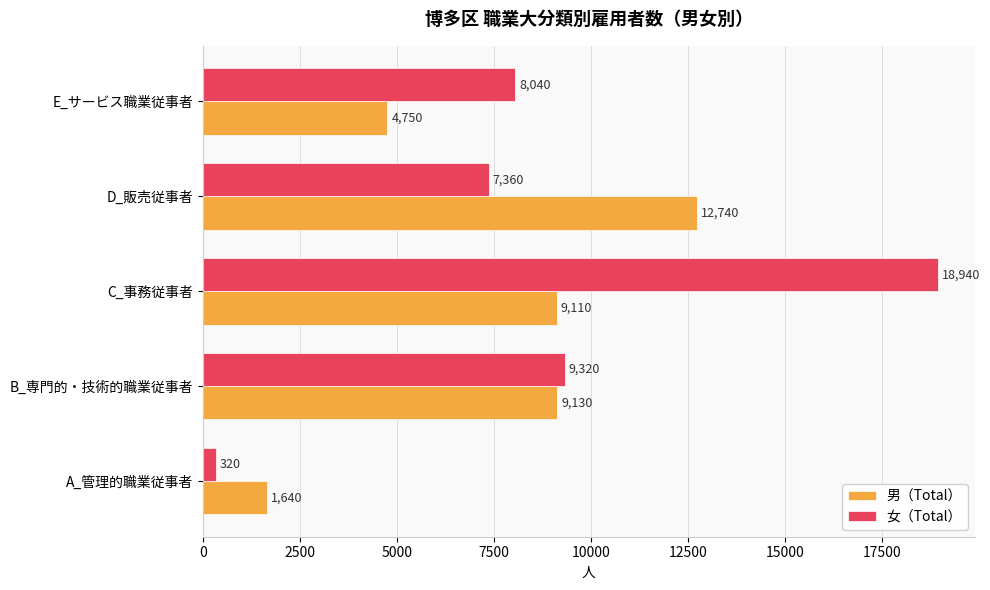

What are all the series names shown in the legend?

男（Total）, 女（Total）